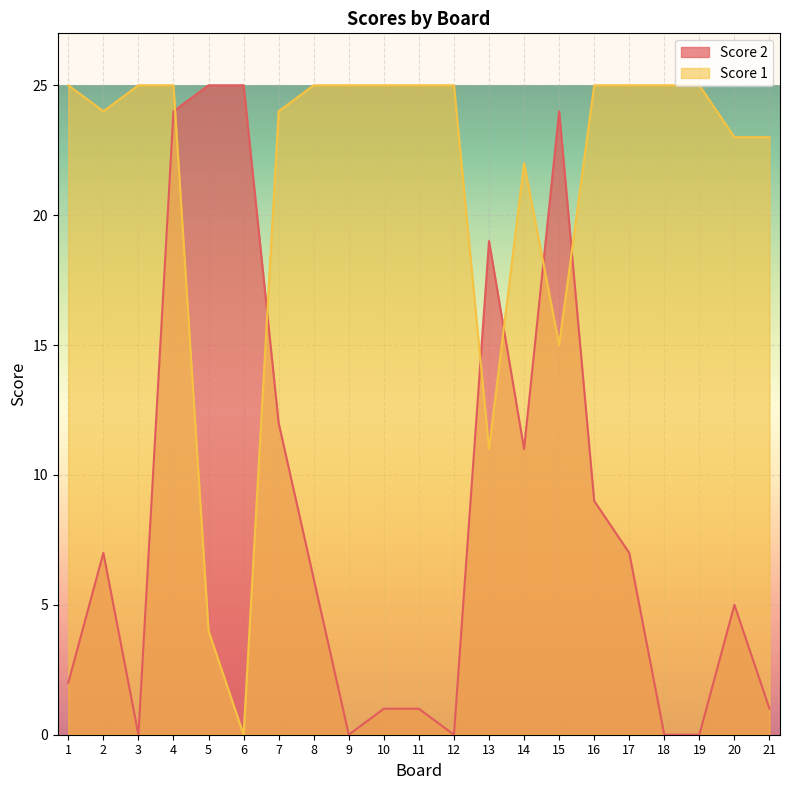

Rank the categories by Score 1 value from lowest to highest.

6, 5, 13, 15, 14, 20, 21, 2, 7, 1, 3, 4, 8, 9, 10, 11, 12, 16, 17, 18, 19